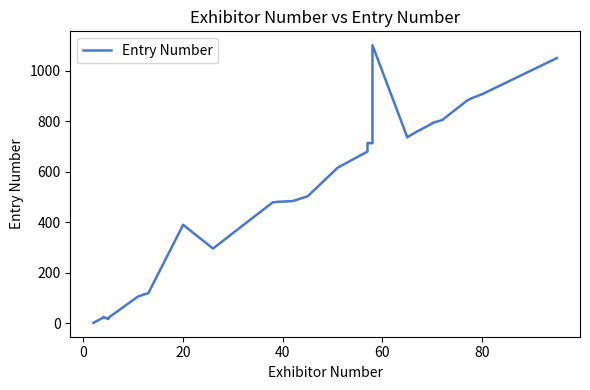

Reading right to left, what are all the values shown in this chart?

1050	907	892	882	805	793	791	760	737	736	1101	713	714	680	616	503	484	483	482	481	479	388	296	390	119	114	113	107	22	17	25	23	2